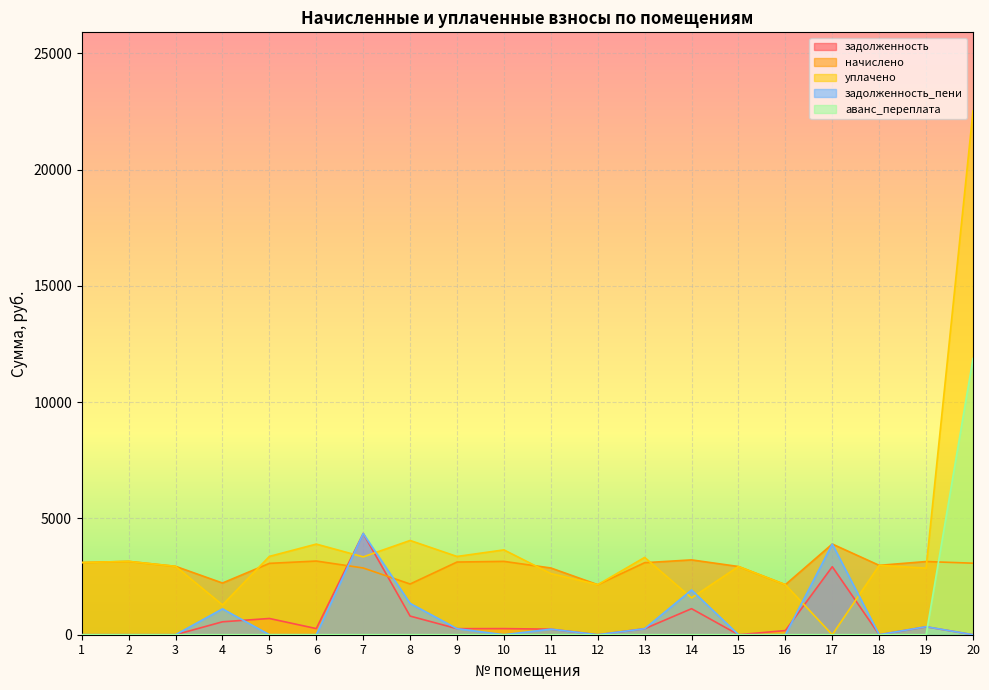

How many times do аванс_переплата and задолженность_пени cross each other?

1